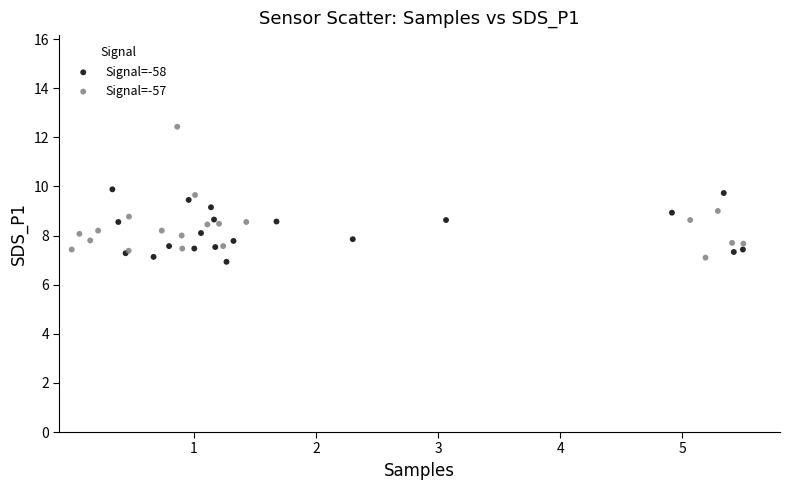

What are all the series names shown in the legend?

Signal=-58, Signal=-57